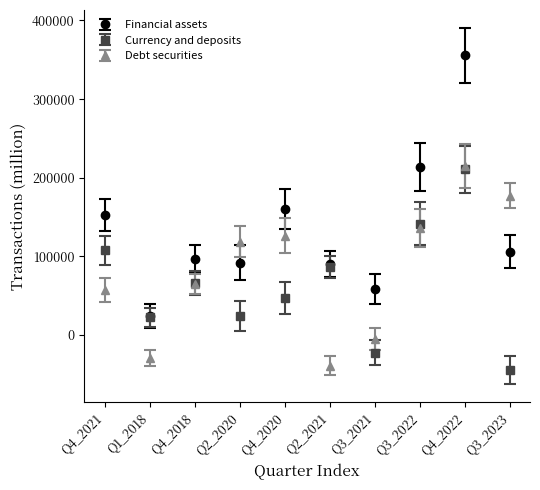

Which series has the largest range (max minus min)?

Financial assets